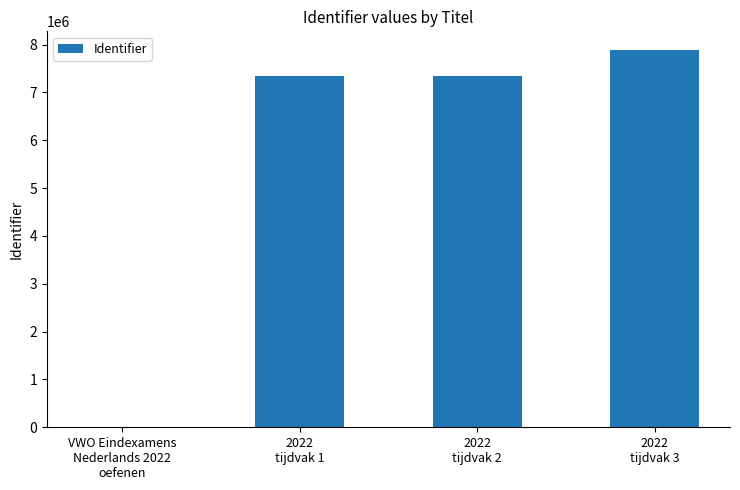

What is the maximum value shown in the chart?

7883043